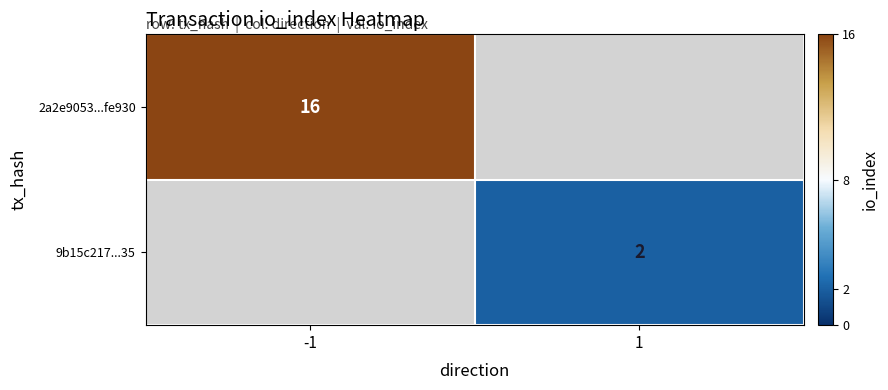

True or false: 2a2e9053...fe930 has a value of 6 at -1.

False